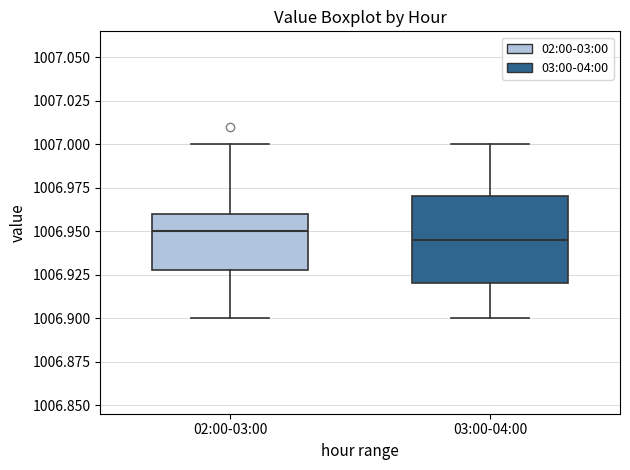

Where is the lower edge of the box for 02:00-03:00 on the y-axis? The values are not printed on the chart, so give them approximately, as read against the axis.

1006.930